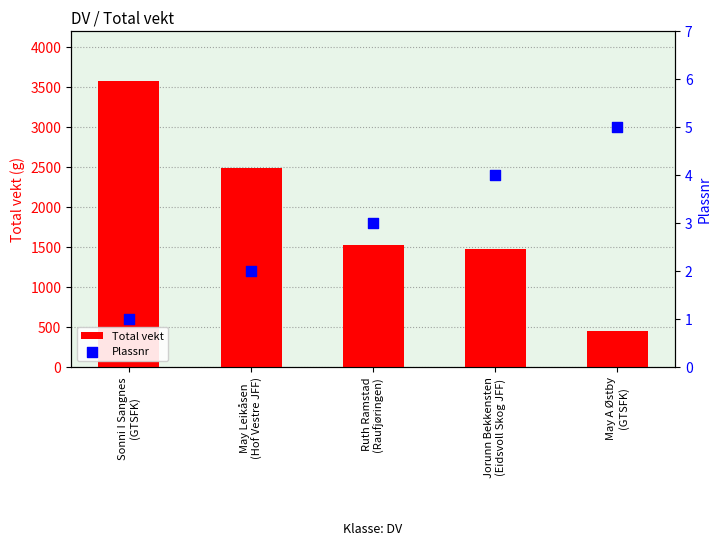

Which series contains the lowest Y value?

Plassnr